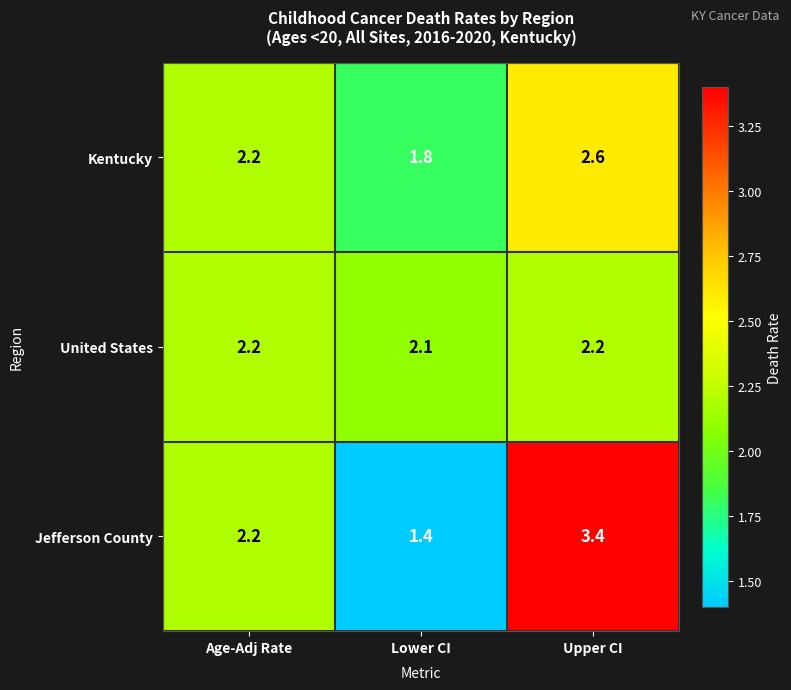

What is the sum of all United States values?

6.5